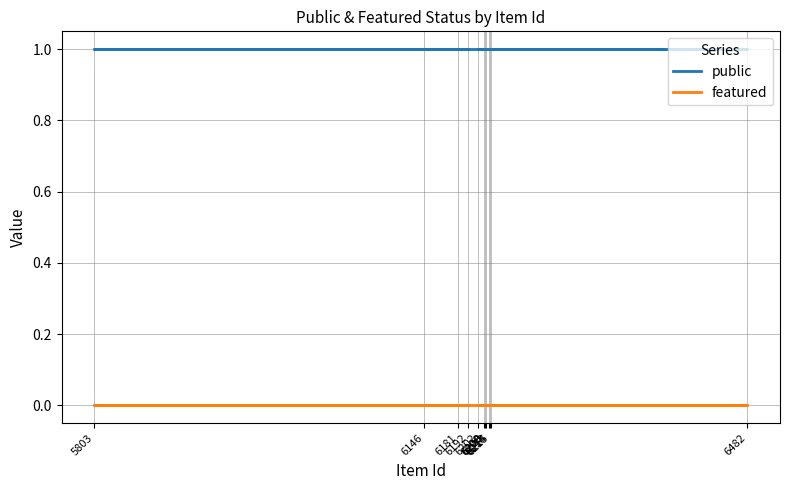

True or false: featured and public intersect in this chart.

False